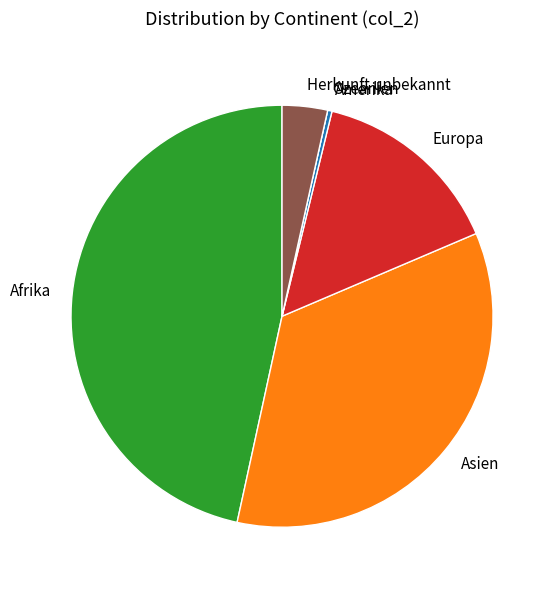

Approximately how many times larger is the value at Afrika compared to Asien?

1.3